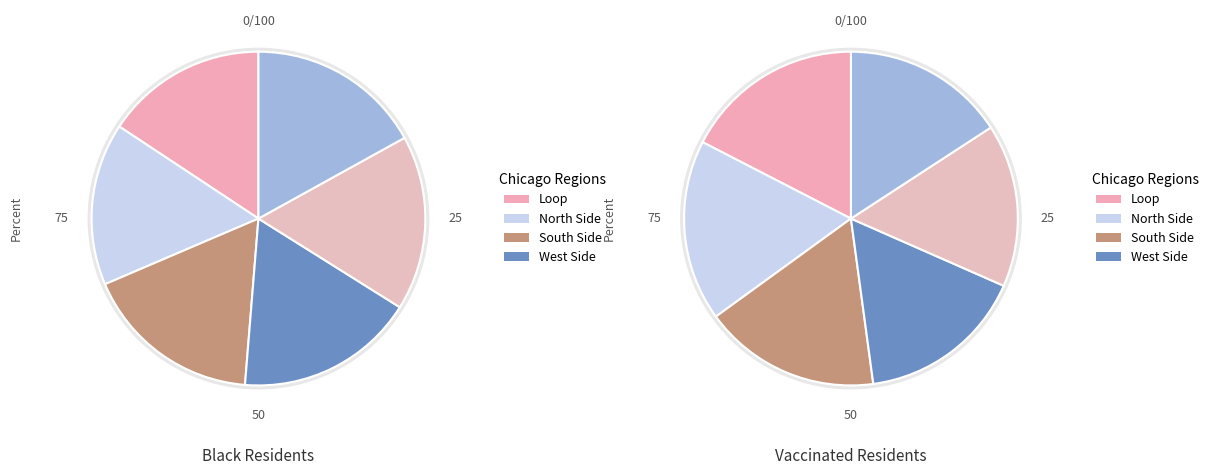

How many segments does this pie chart have?

6